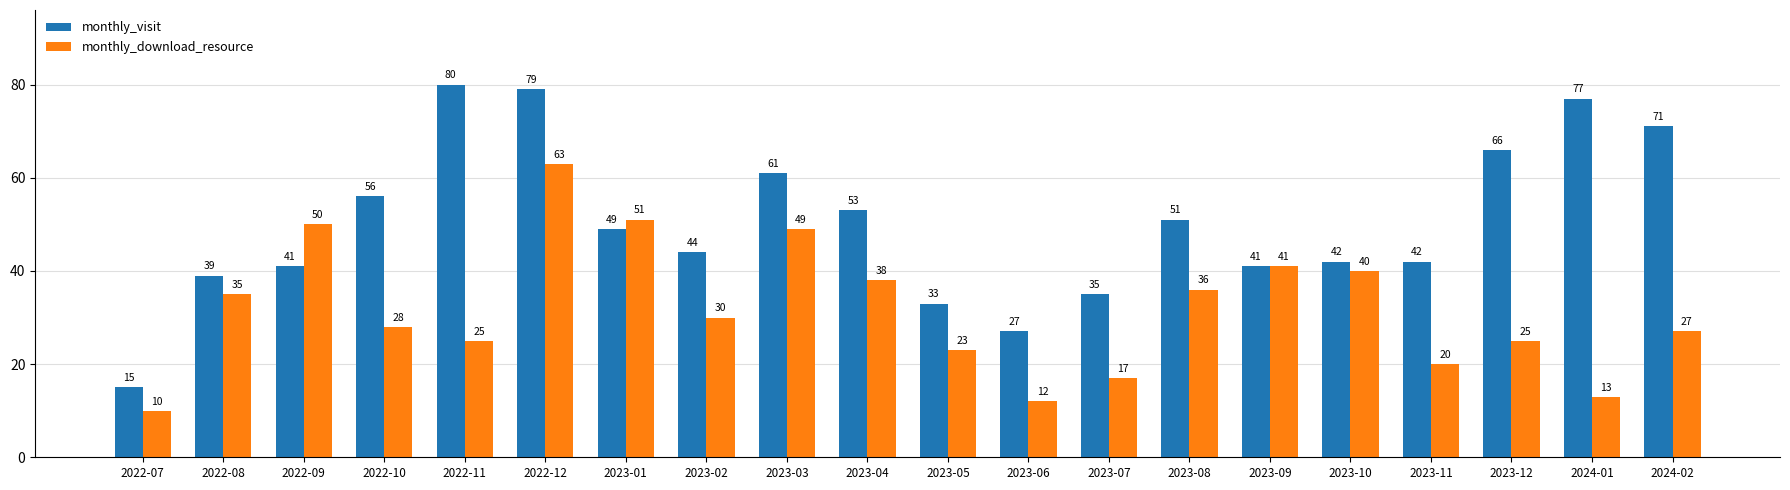

How many values in the monthly_visit series are below 49?

10